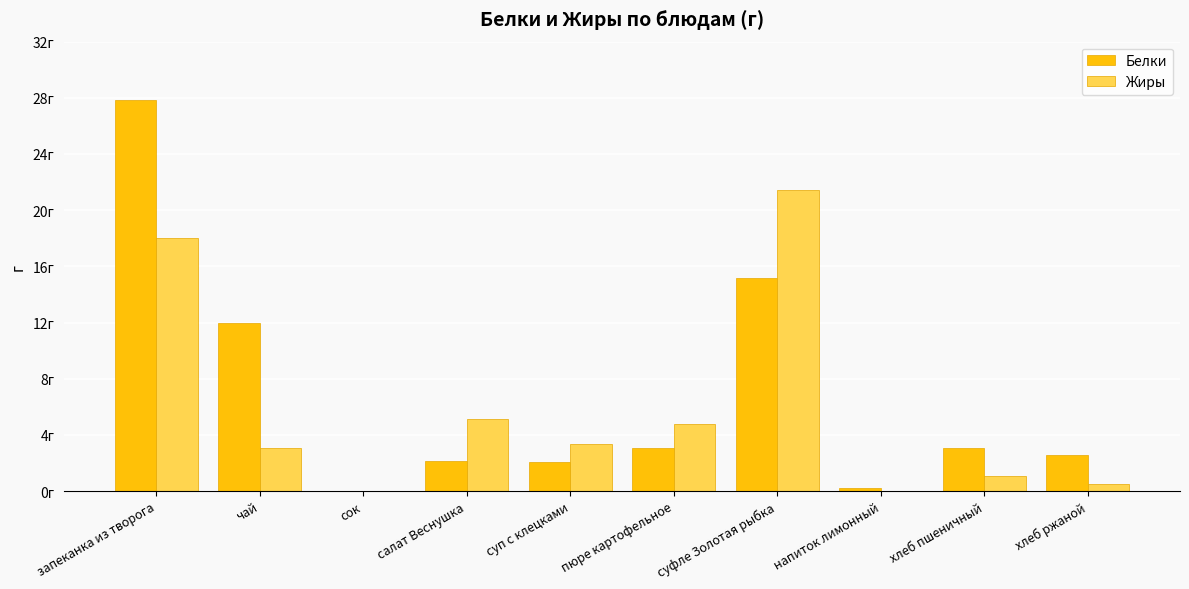

What is the difference between the second highest and minimum values in the Белки series?

15.2